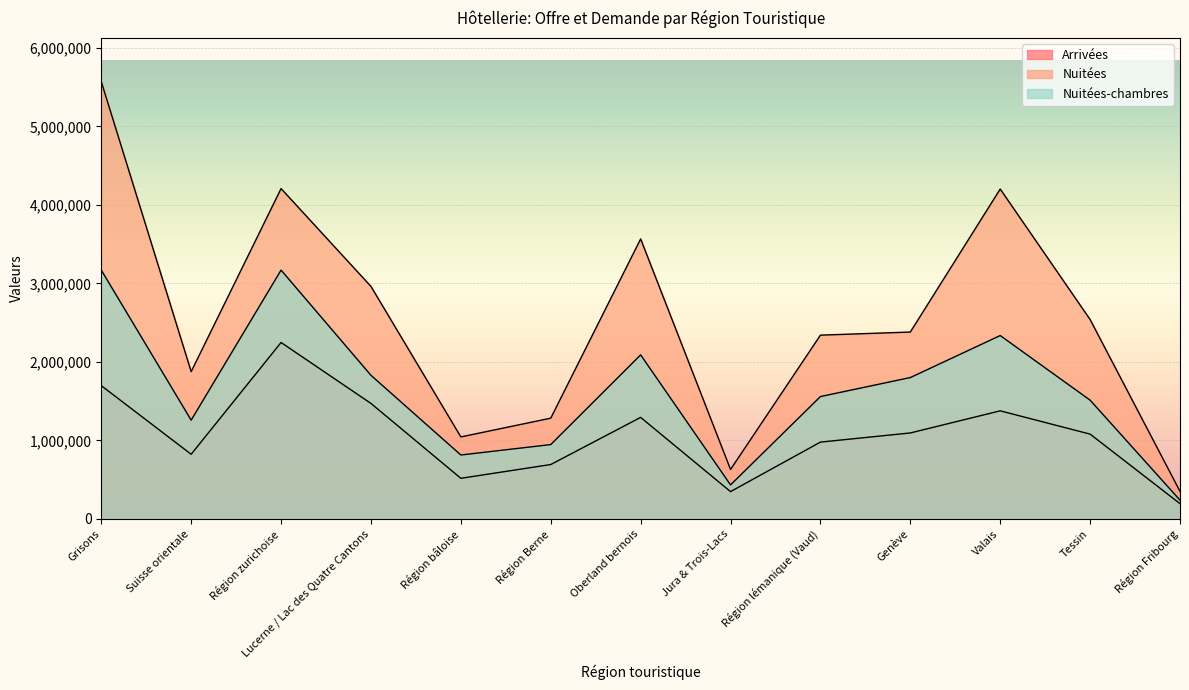

What is the maximum value for Nuitées-chambres?

3168825